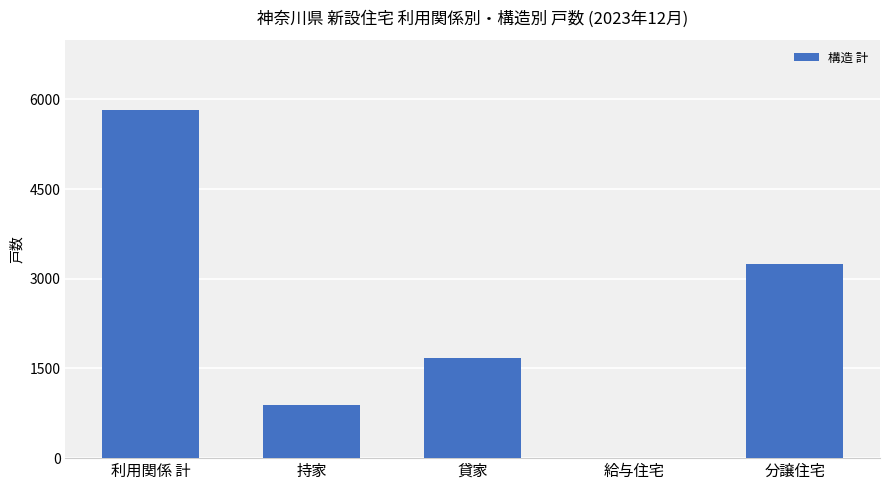

At which category does the chart reach its peak across all series?

利用関係 計